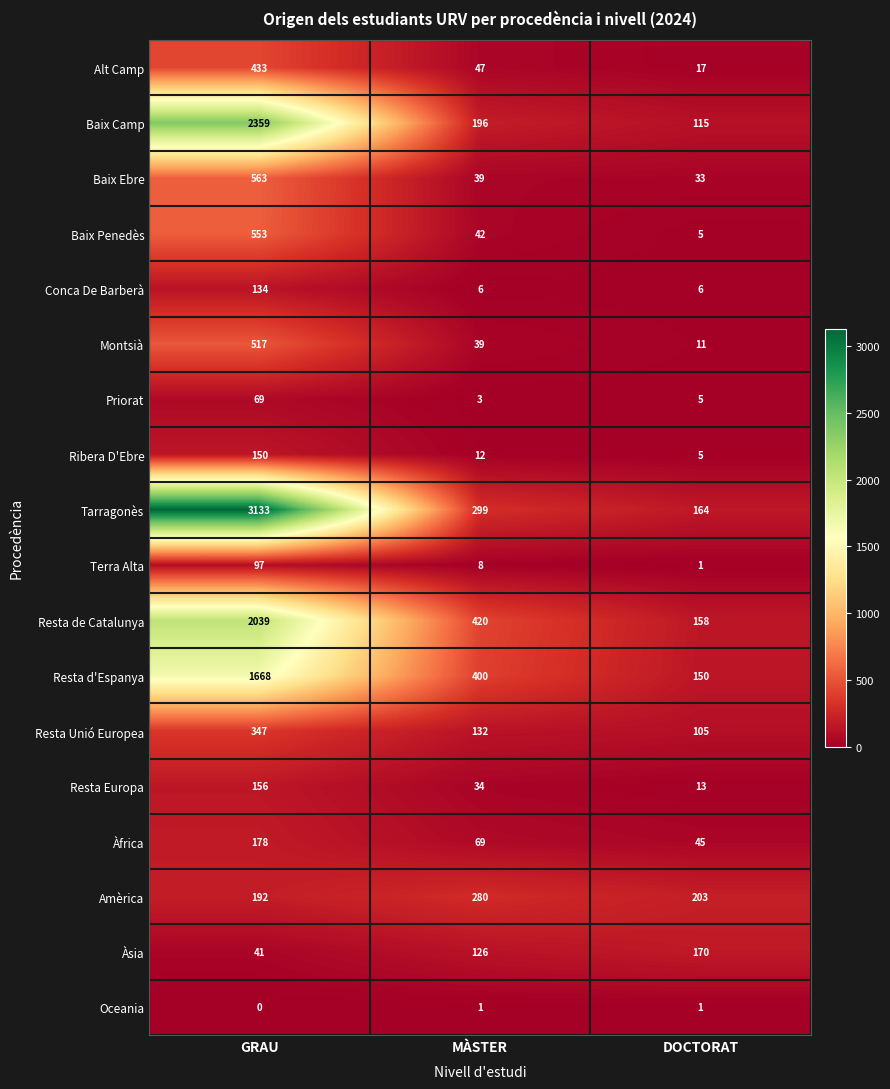

Which series changed the most between GRAU and DOCTORAT?

Tarragonès